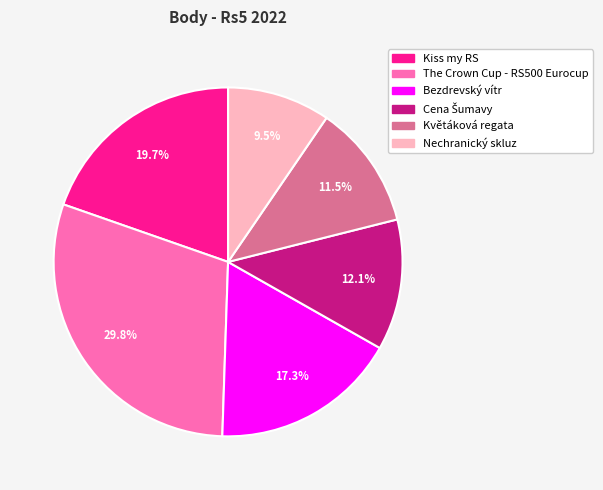

To the nearest percent, what is the average slice percentage?

17%